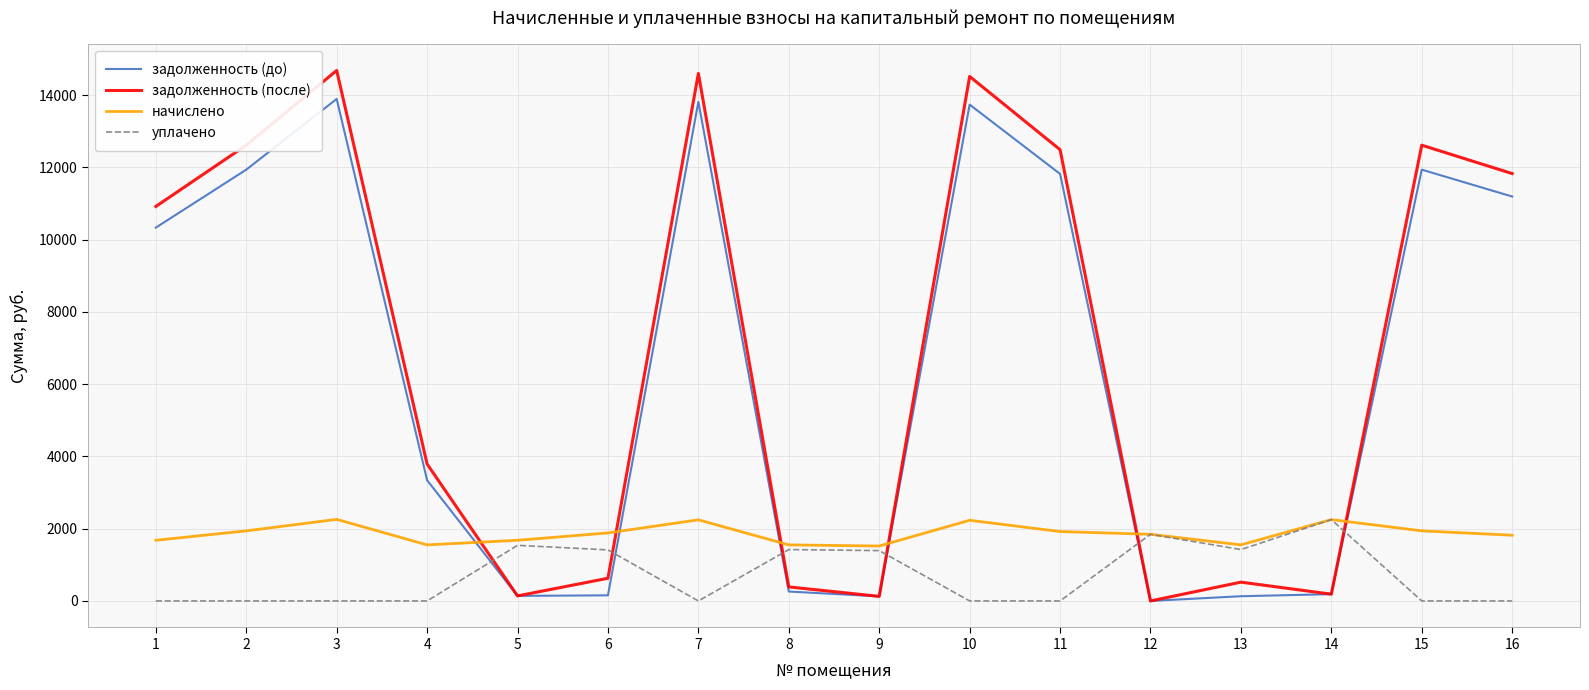

Rank the series at 11 from lowest to highest value.

уплачено, начислено, задолженность (до), задолженность (после)